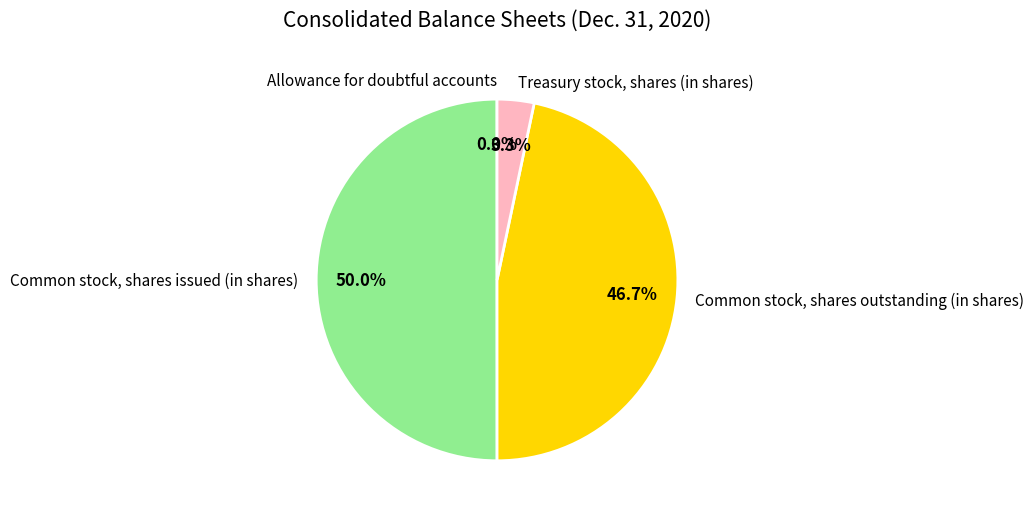

What is the largest slice in the pie chart?

Common stock, shares issued (in shares)